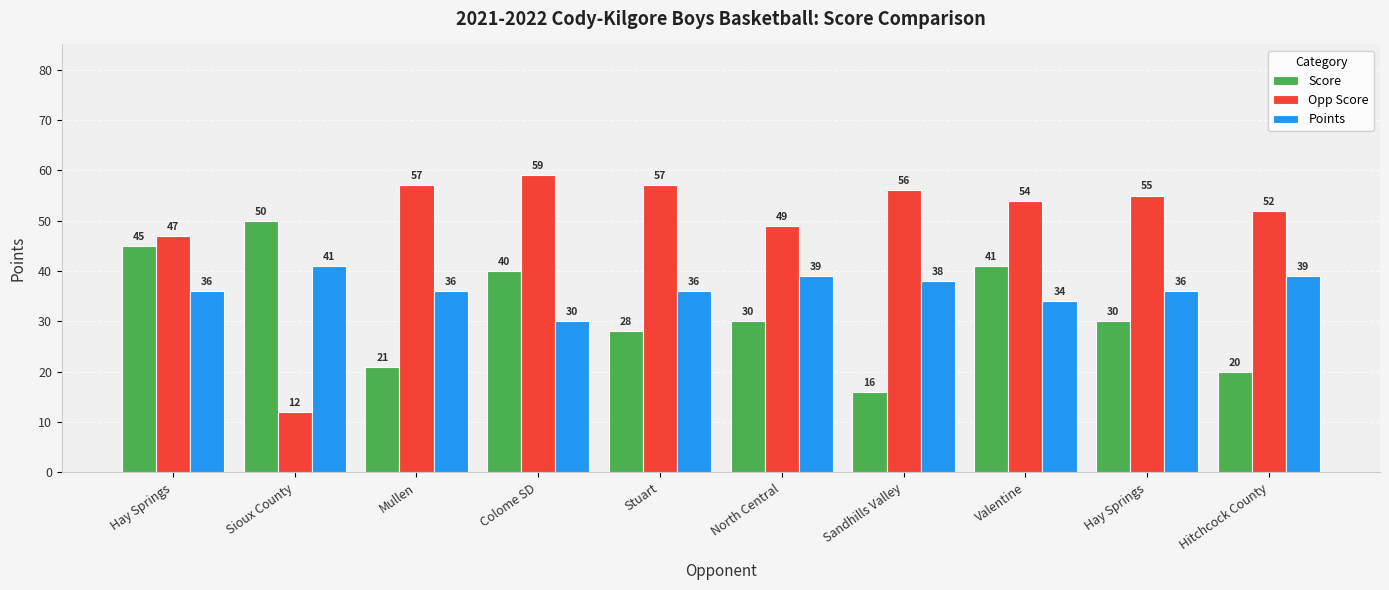

List the series in order of their peak value, highest first.

Opp Score, Score, Points